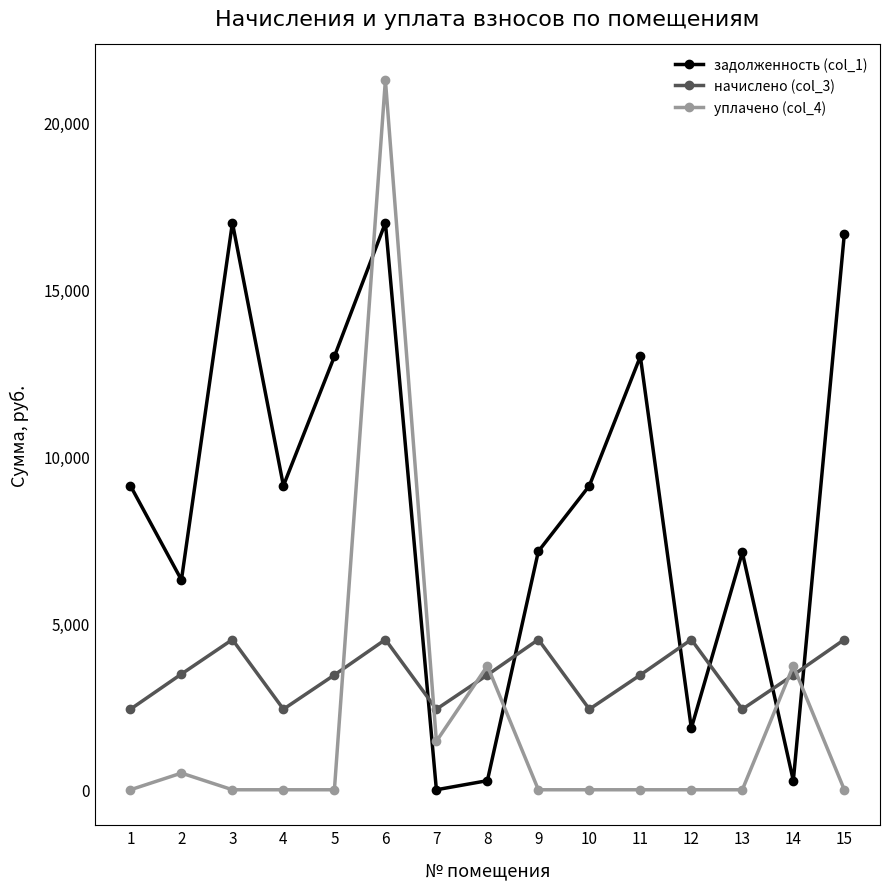

True or false: уплачено (col_4) and начислено (col_3) intersect in this chart.

True